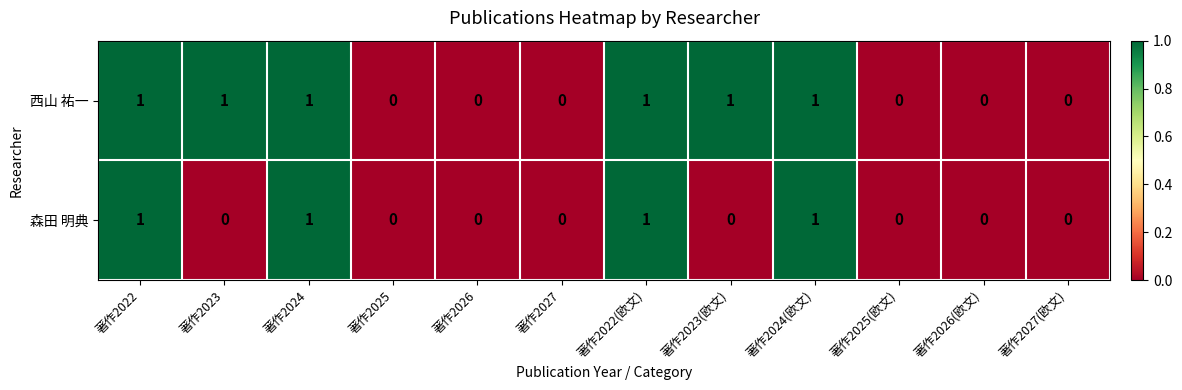

Reading left to right, list all the values displayed in this chart.

西山 祐一: 著作2022=1	著作2023=1	著作2024=1	著作2025=0	著作2026=0	著作2027=0	著作2022(欧文)=1	著作2023(欧文)=1	著作2024(欧文)=1	著作2025(欧文)=0	著作2026(欧文)=0	著作2027(欧文)=0
森田 明典: 著作2022=1	著作2023=0	著作2024=1	著作2025=0	著作2026=0	著作2027=0	著作2022(欧文)=1	著作2023(欧文)=0	著作2024(欧文)=1	著作2025(欧文)=0	著作2026(欧文)=0	著作2027(欧文)=0